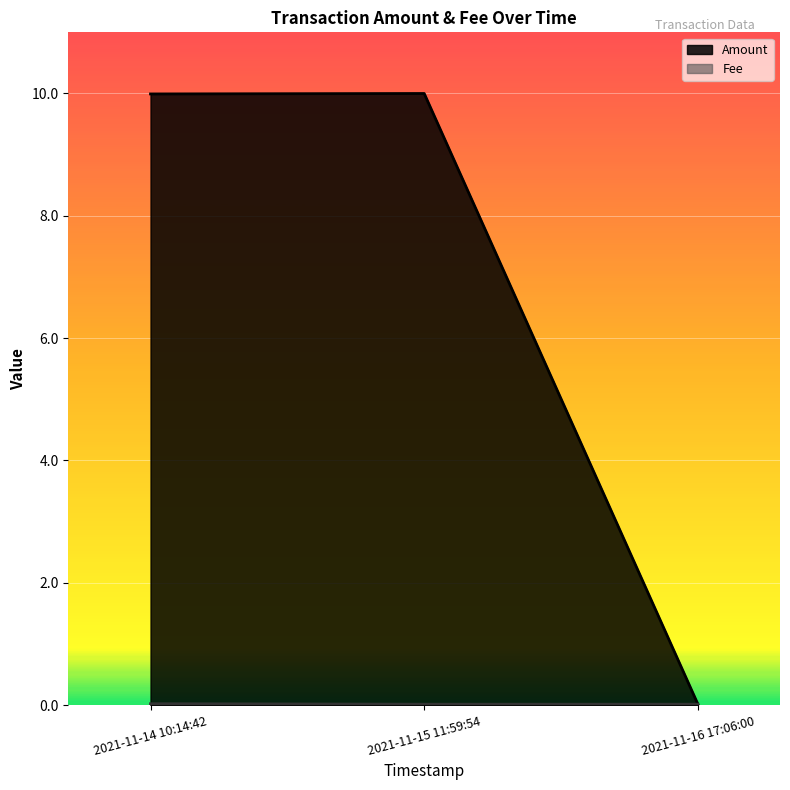

How many lines are shown in the chart?

2